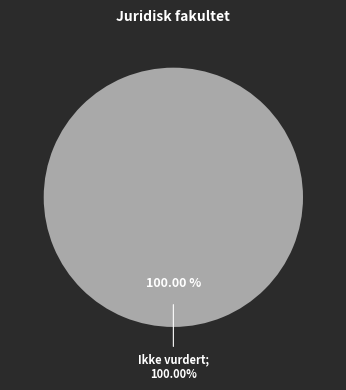

Does Ikke vurdert represent more than half of the total?

Yes